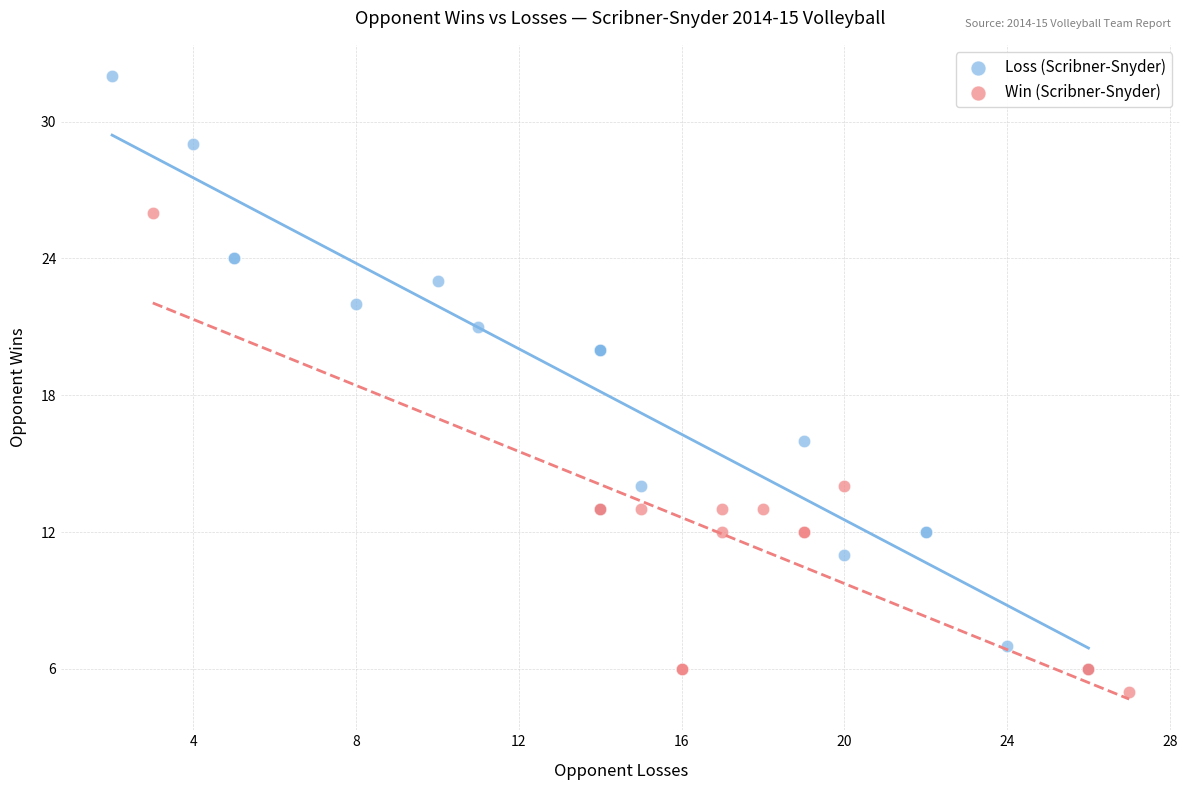

Which series has the widest spread of Y values?

Loss (Scribner-Snyder)